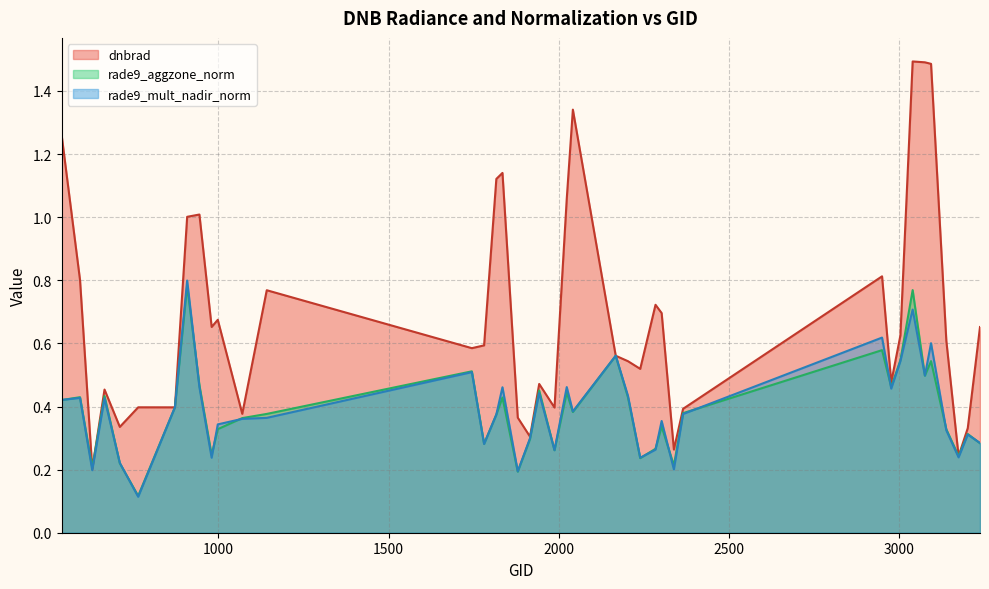

What is the maximum value for dnbrad?

1.5